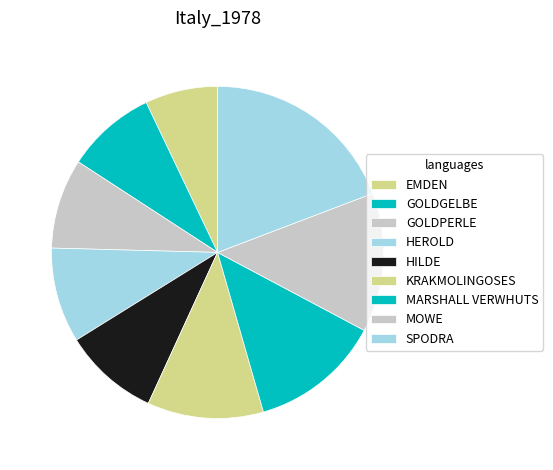

What percentage is the SPODRA slice, to the nearest percent?

19%